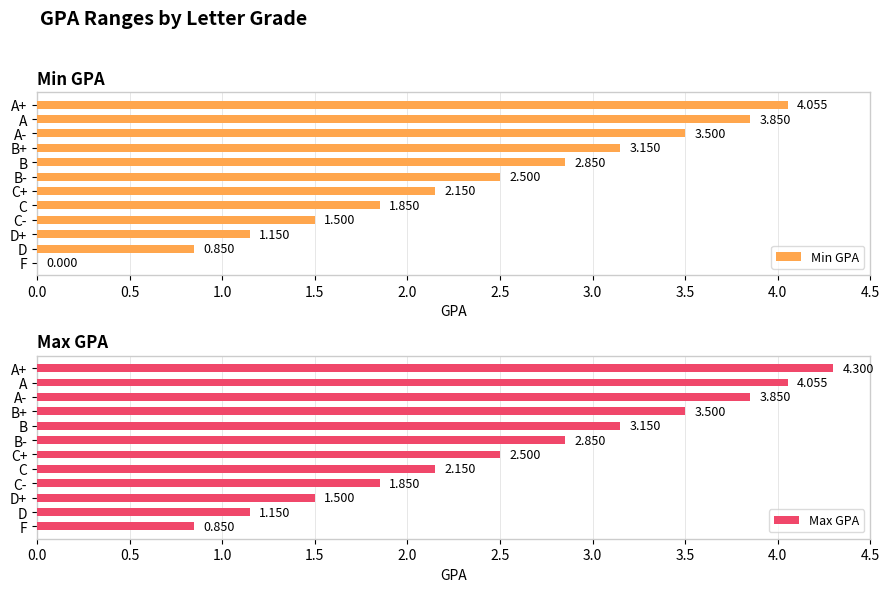

How many bars are there in total?

24